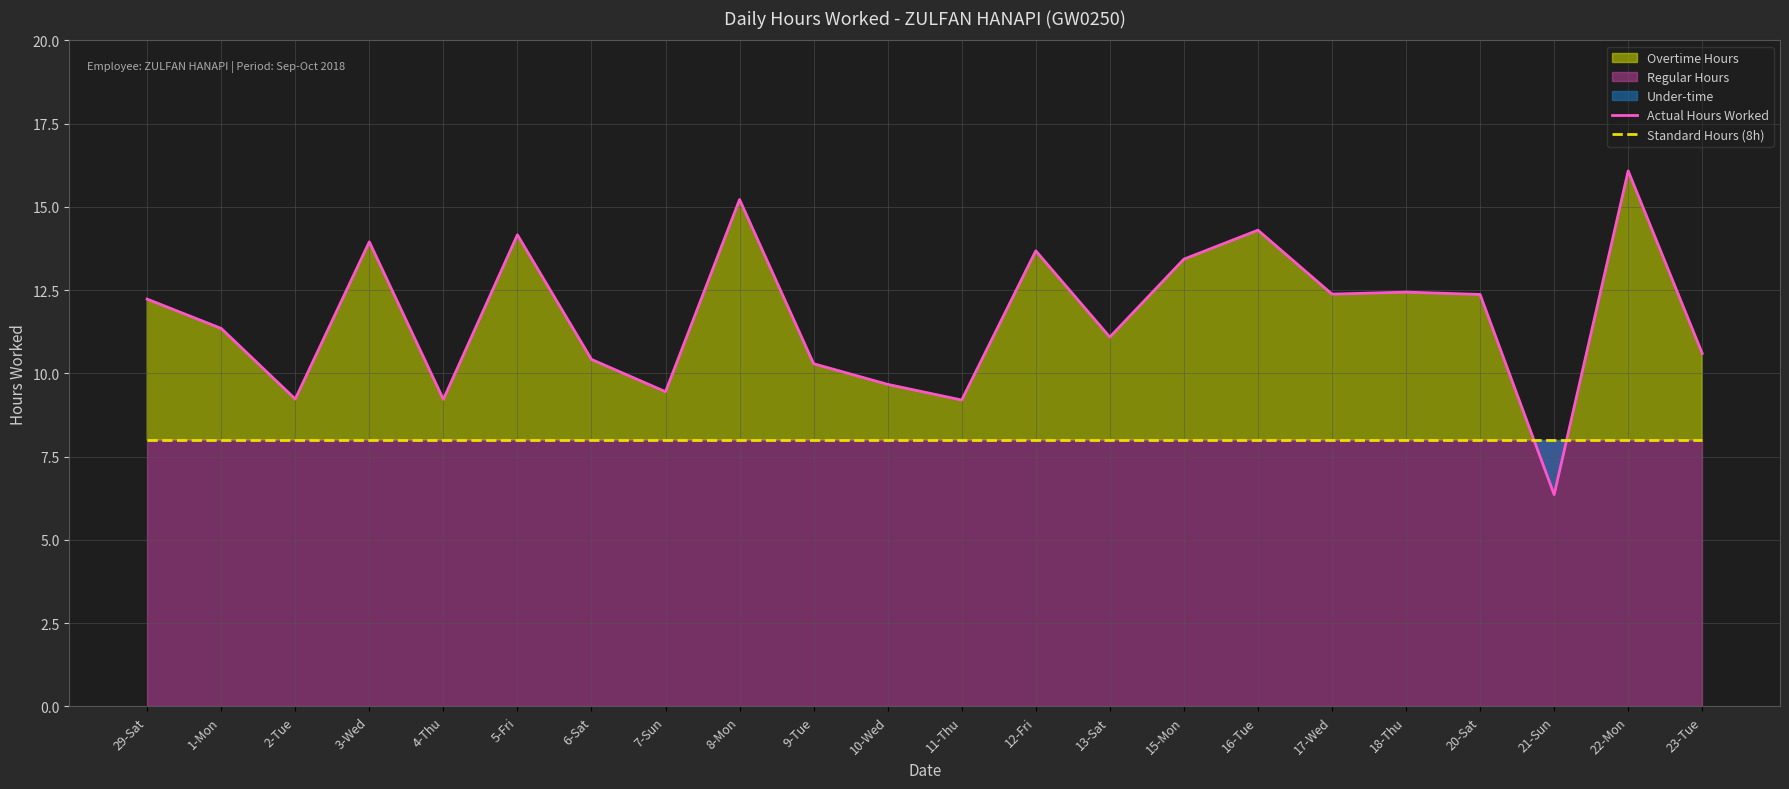

True or false: Standard Hours (8h) and Actual Hours Worked cross at least once.

True